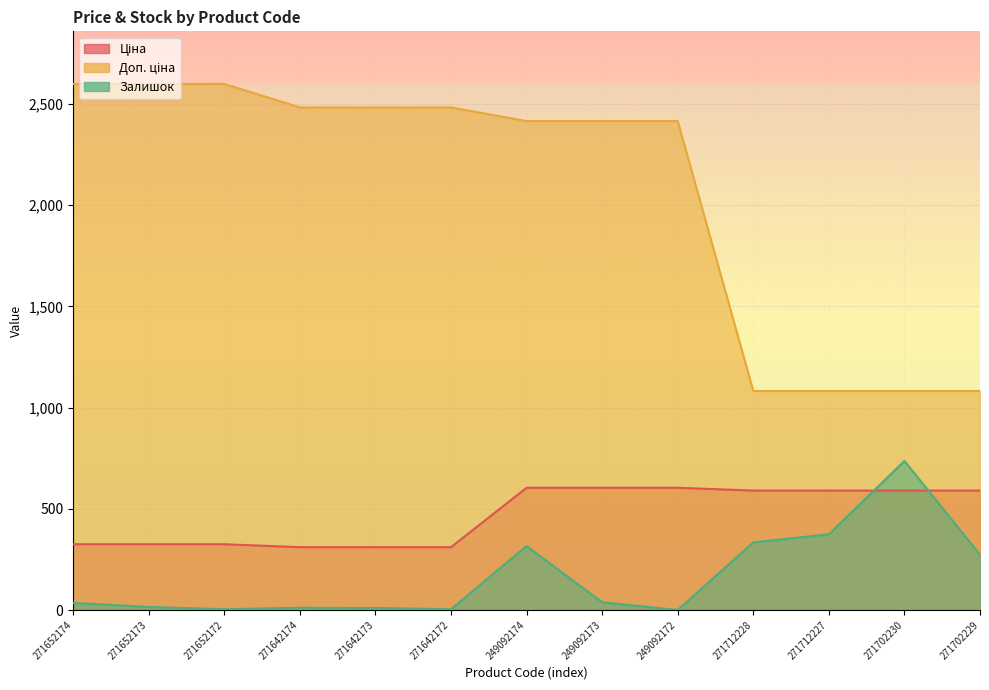

How many data points in Ціна are above 589?

7